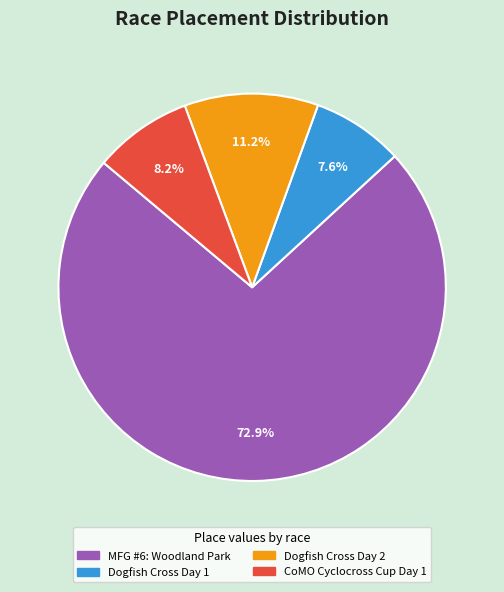

What is the smallest slice in the pie chart?

Dogfish Cross Day 1